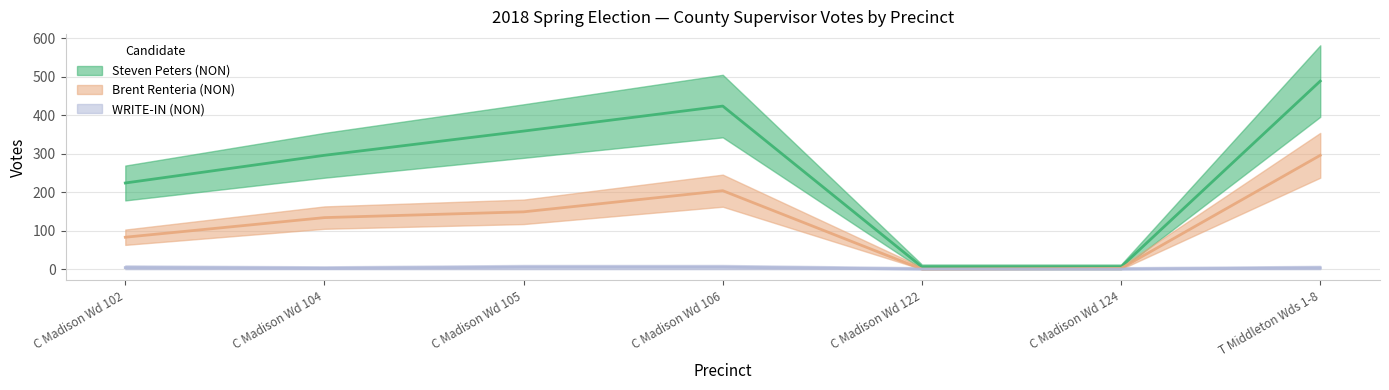

True or false: WRITE-IN (NON) and Brent Renteria (NON) cross at least once.

False